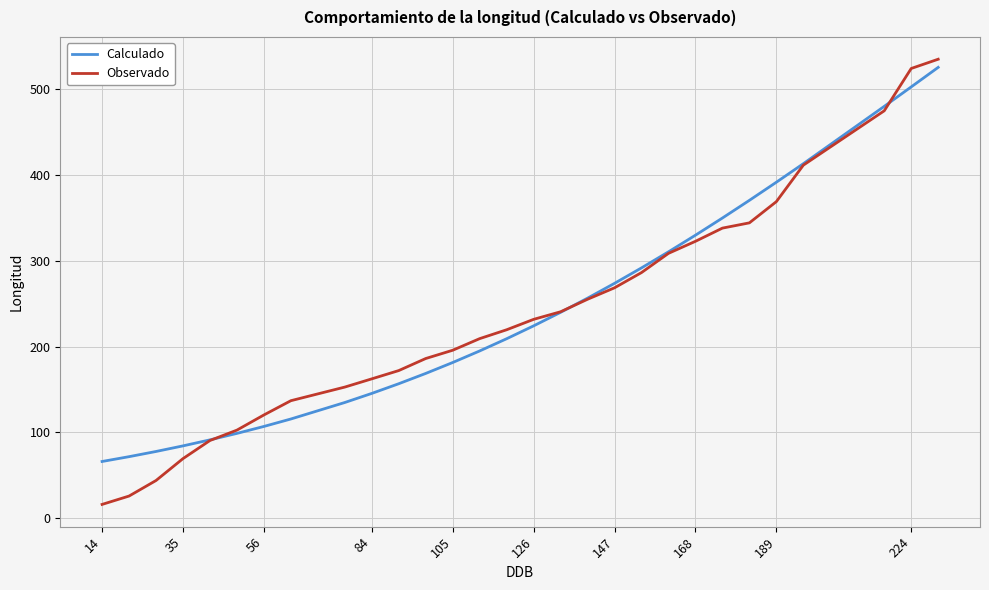

How many lines are shown in the chart?

2